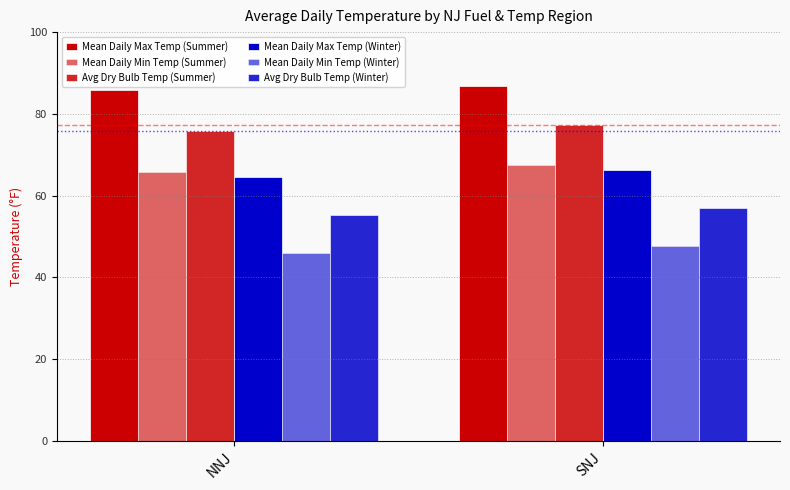

How many groups of bars are there?

2